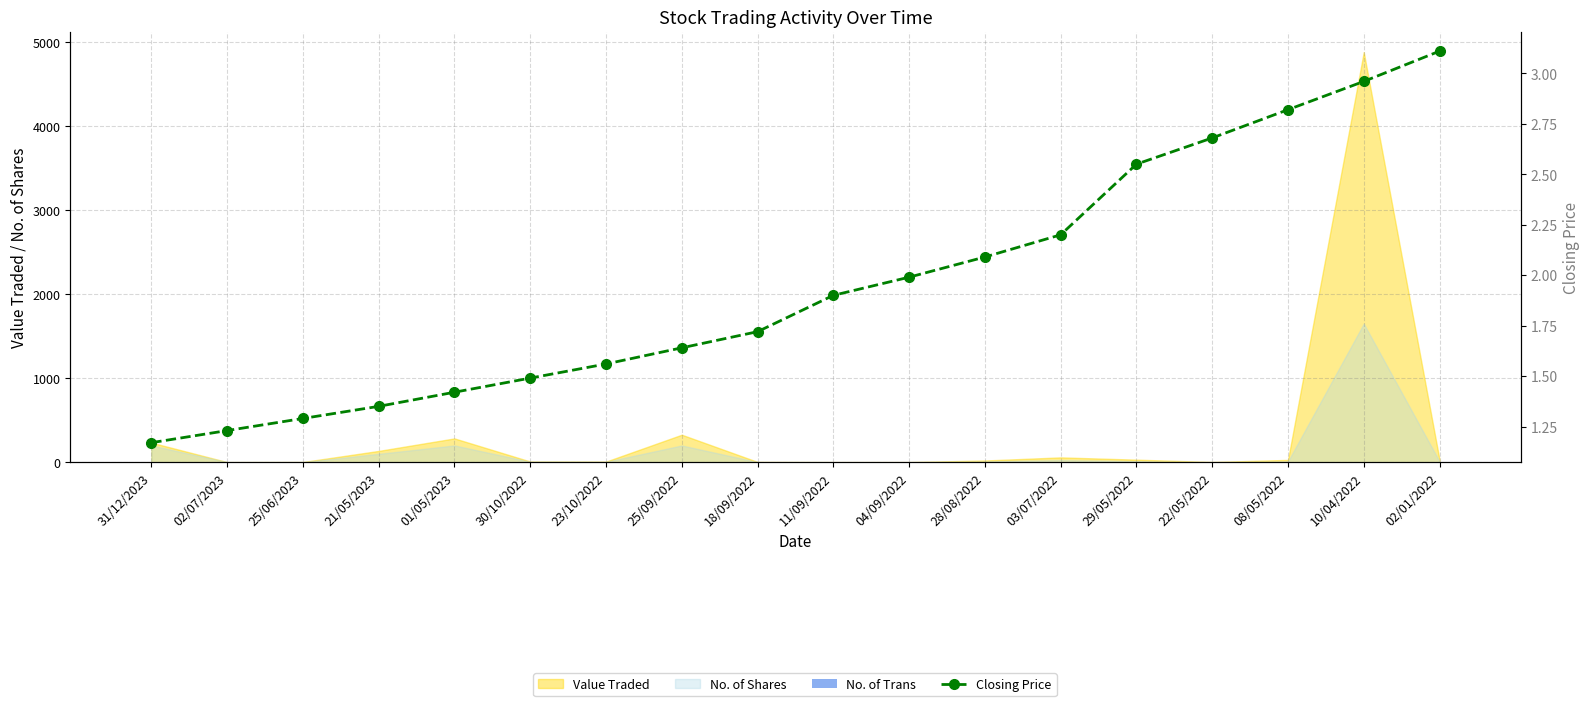

What is the sum of all Closing Price values?

35.2